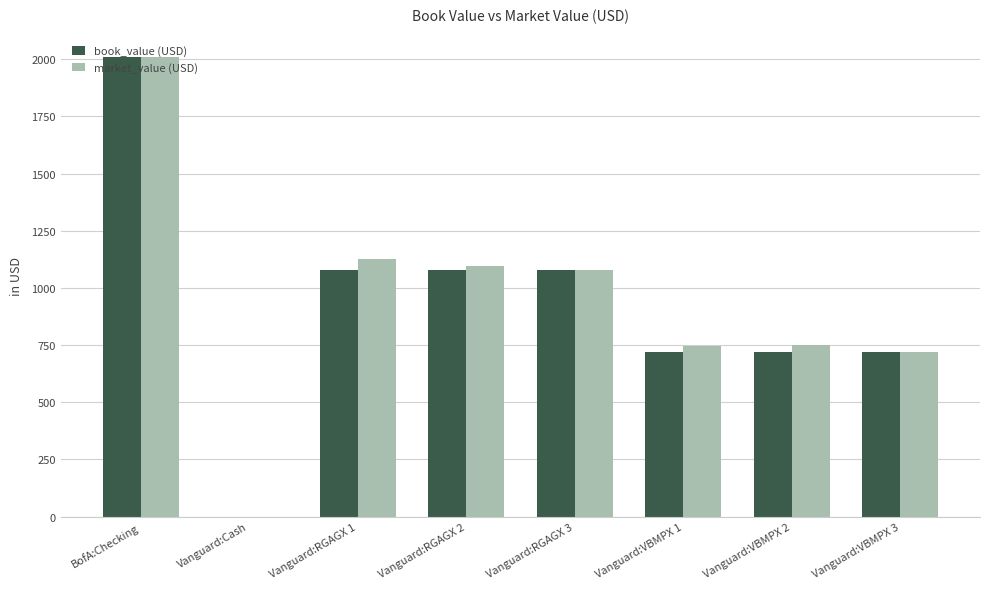

Which series changed the most between BofA:Checking and Vanguard:RGAGX 1?

book_value (USD)